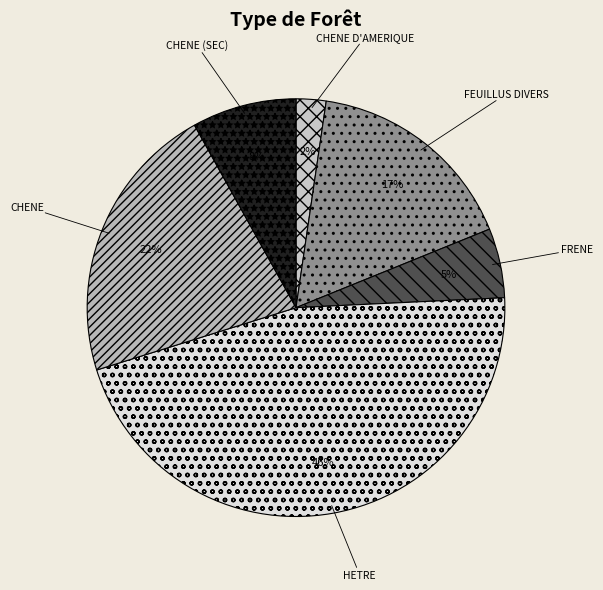

Count the number of slices in the pie.

6